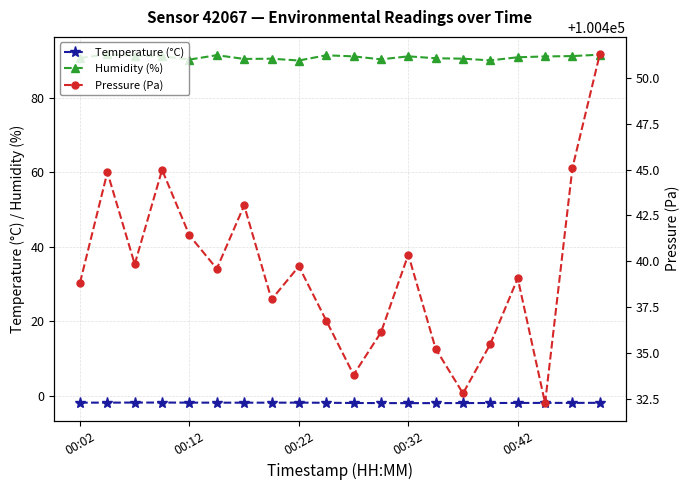

What is the average value of the Humidity (%) series?

90.9